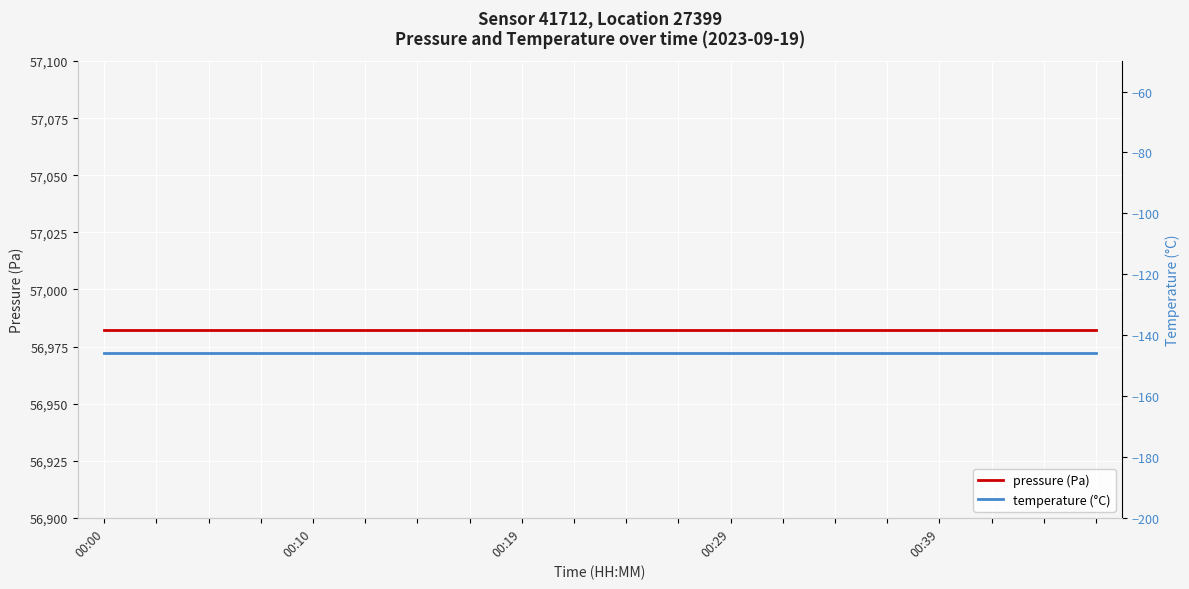

What is the label of the 1st point from the left?

00:00